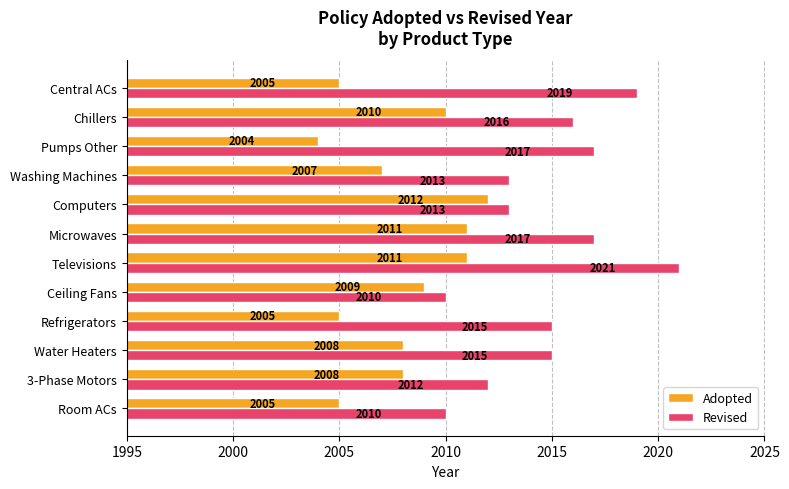

What is the difference between the maximum and minimum values in the Adopted series?

8